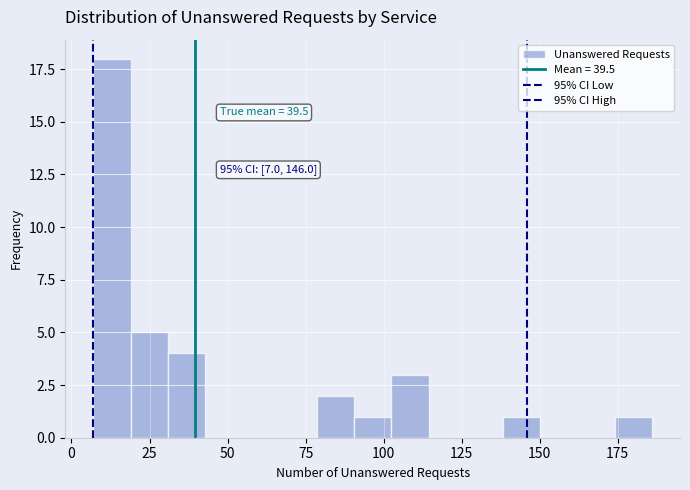

Read against the x-axis, roughly where is the centre of the tallest bar?

15